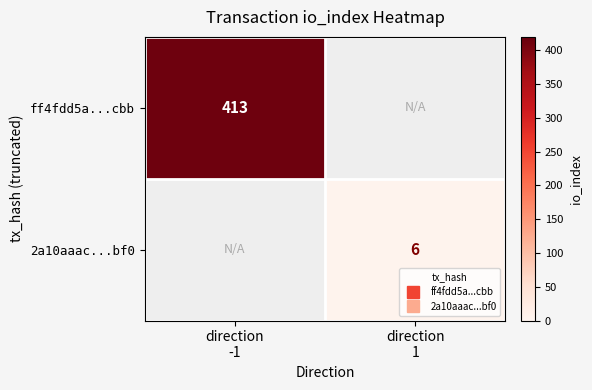

List the series in order of their overall mean, highest first.

ff4fdd5a...cbb, 2a10aaac...bf0